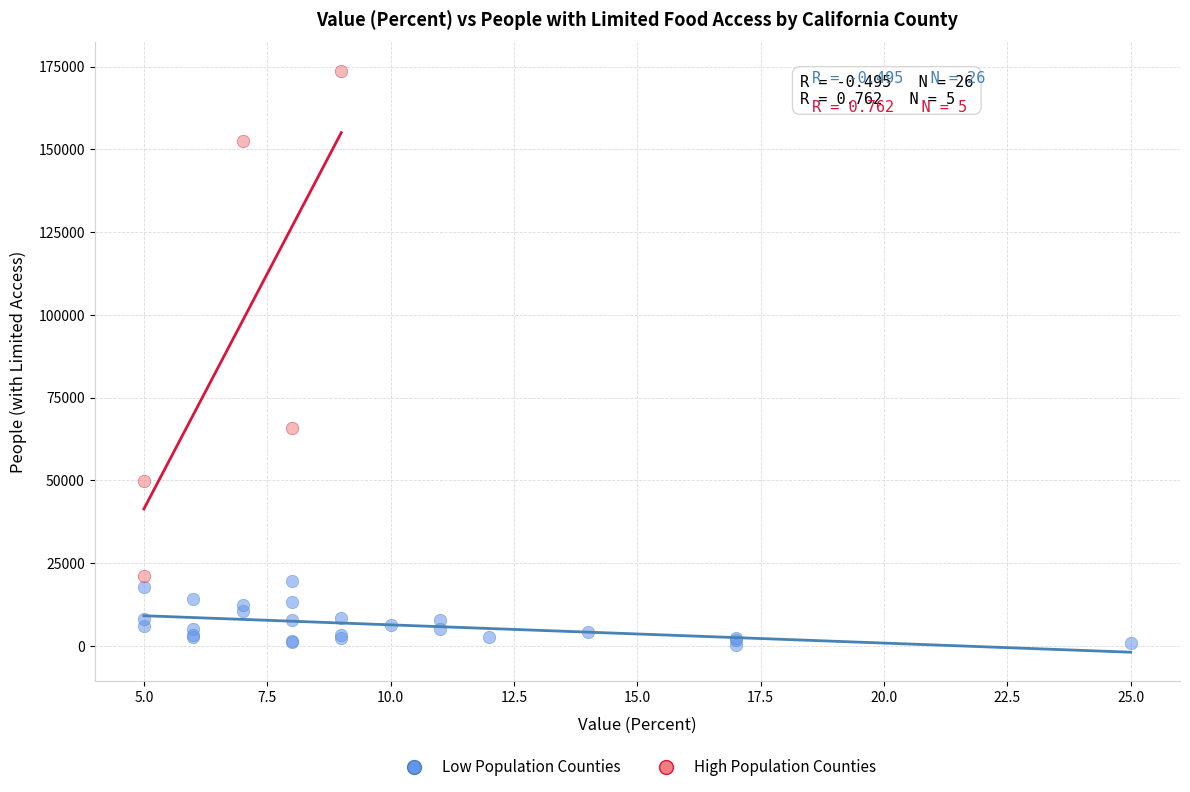

Which series has the widest spread of Y values?

High Population Counties